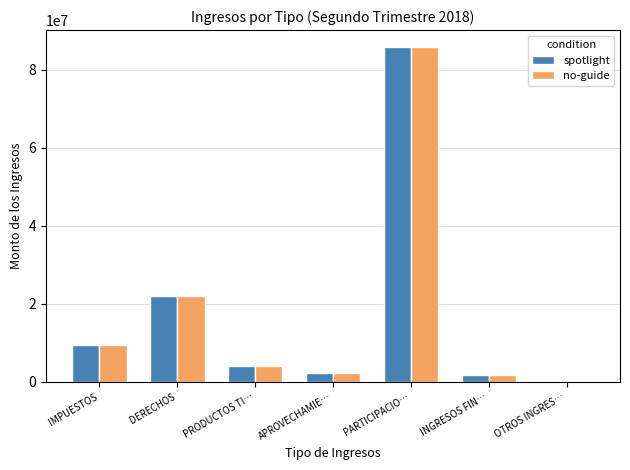

At which category is the sum across all series the highest?

PARTICIPACIO…